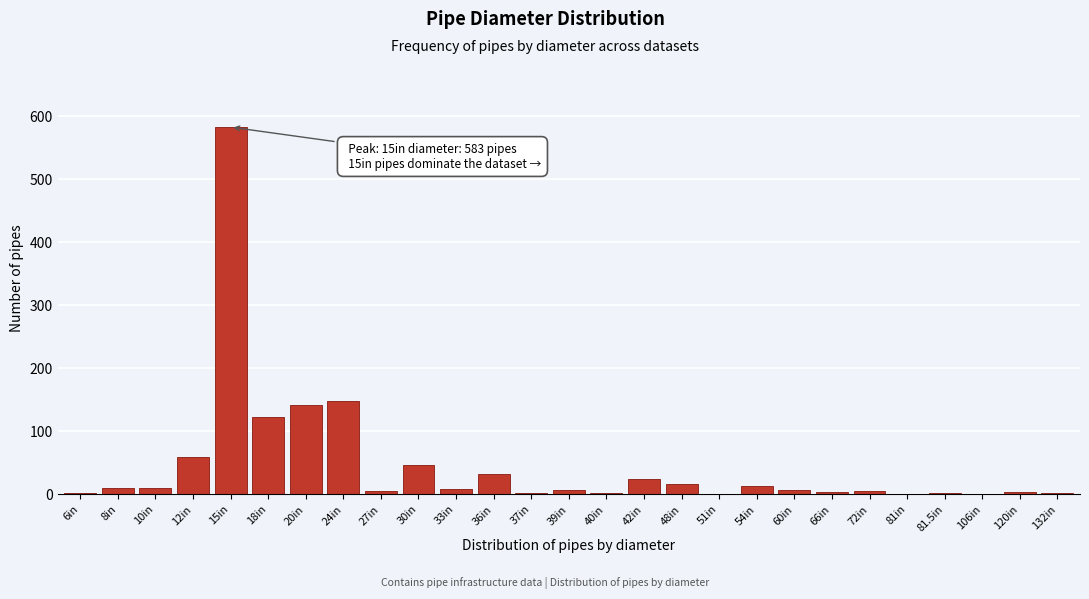

What is the maximum value shown in the chart?

583